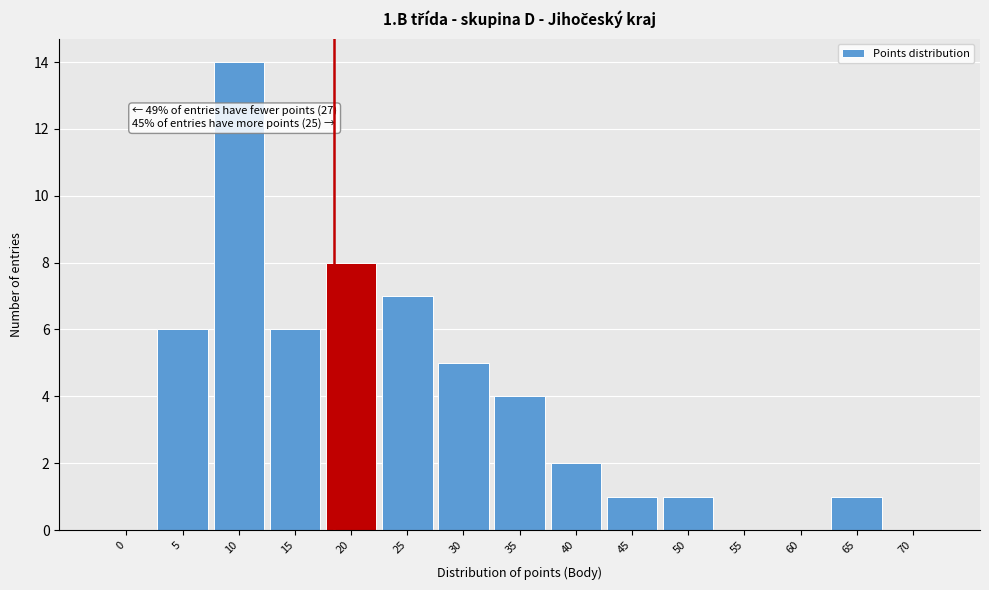

Reading left to right, transcribe all the data shown in this chart.

0=0	5=6	10=14	15=6	20=8	25=7	30=5	35=4	40=2	45=1	50=1	55=0	60=0	65=1	70=0